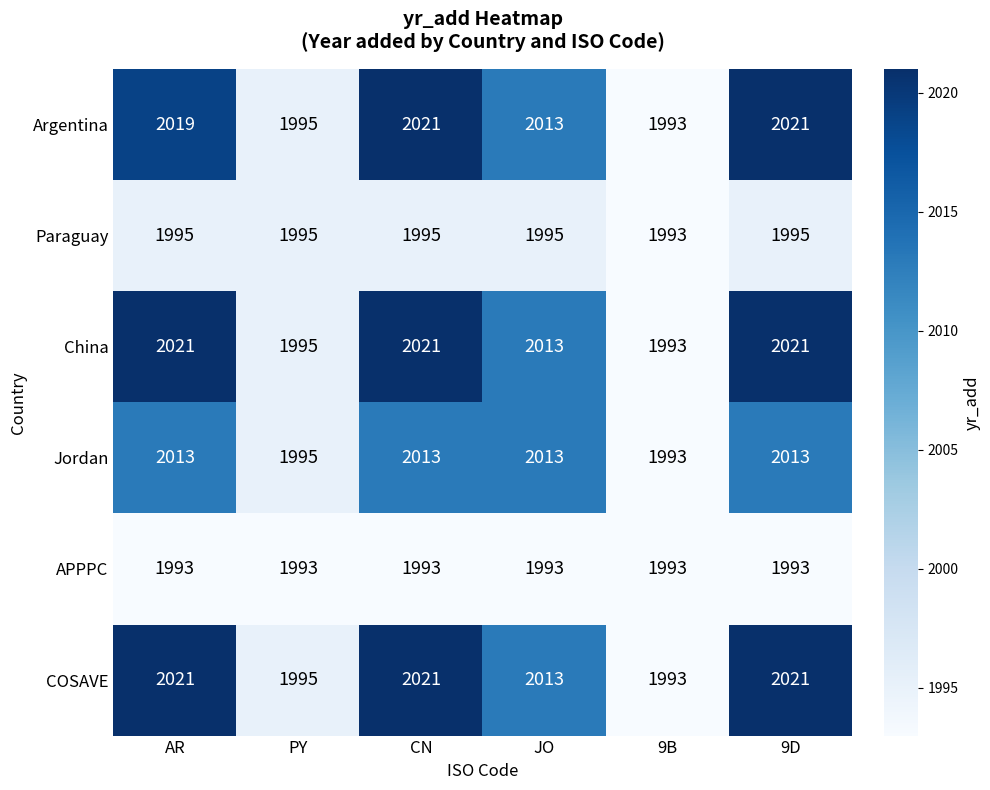

What is the total value across all series at CN?

12064